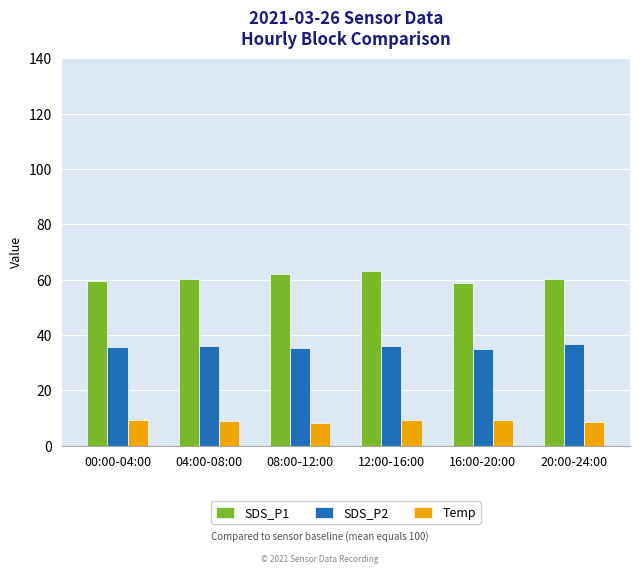

The value of Temp at 16:00-20:00 is 9.3. True or false?

True